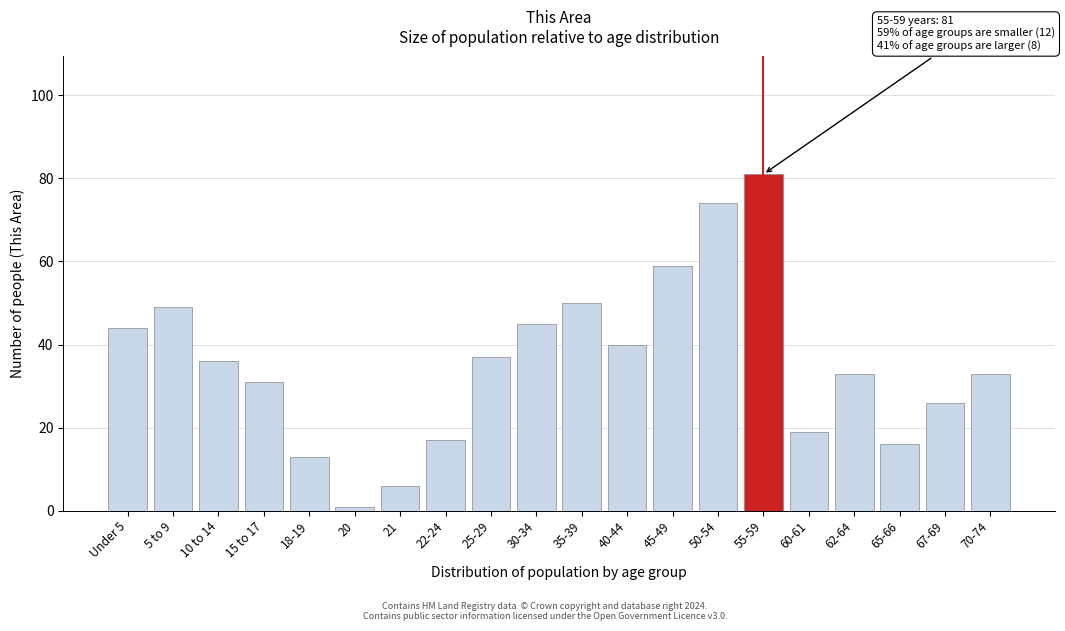

Reading left to right, extract all data points from this chart.

44	49	36	31	13	1	6	17	37	45	50	40	59	74	81	19	33	16	26	33